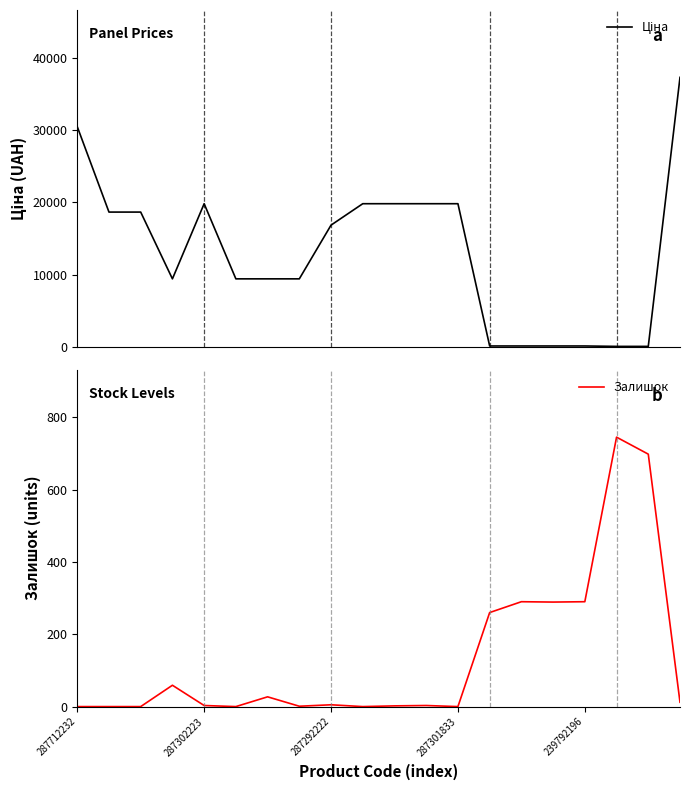

What is the average value of the Залишок series?

134